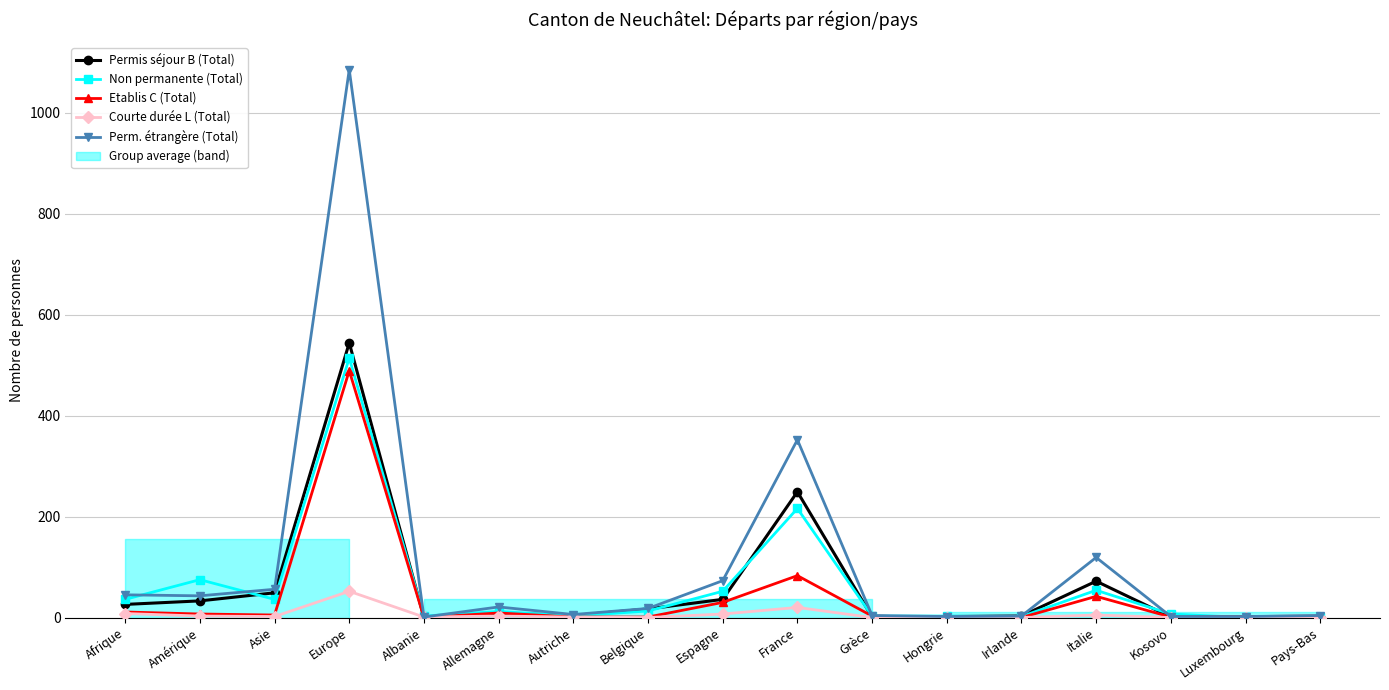

How many intersections are there between Non permanente (Total) and Etablis C (Total)?

1